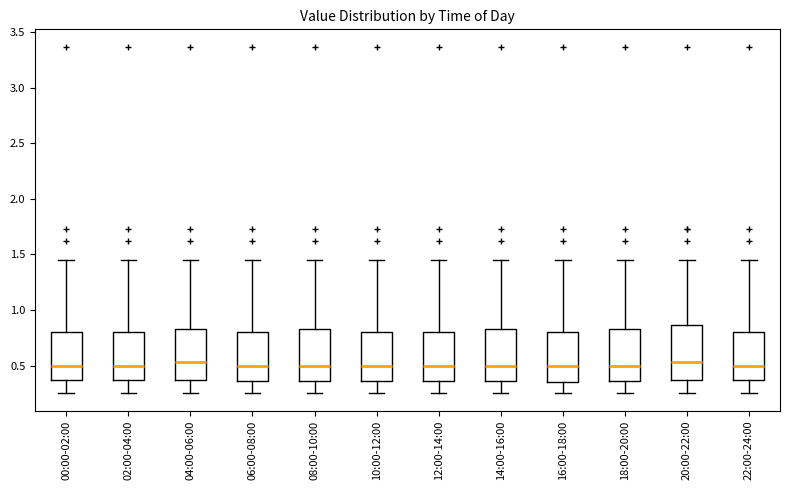

Where does the lower whisker of the box for 20:00-22:00 end on the y-axis? The values are not printed on the chart, so give them approximately, as read against the axis.

0.25